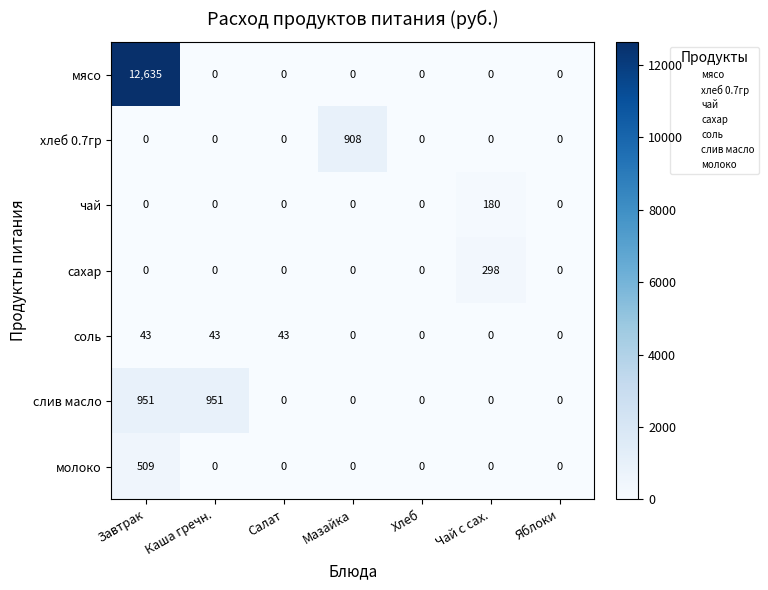

Which series has the largest range (max minus min)?

мясо